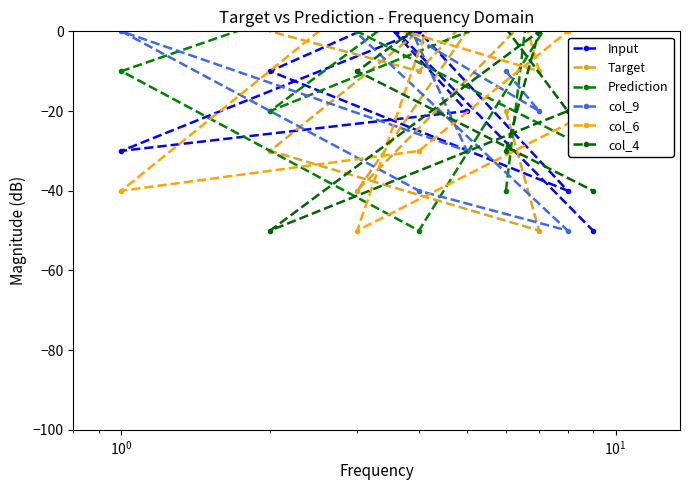

What is the difference between the second highest and second lowest values in the Prediction series?

60